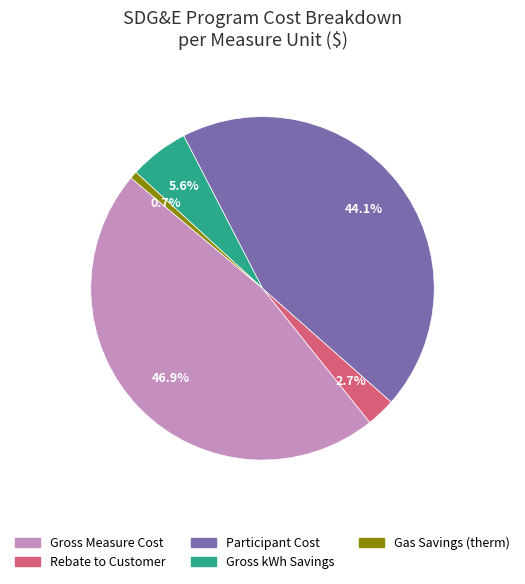

How many segments does this pie chart have?

5